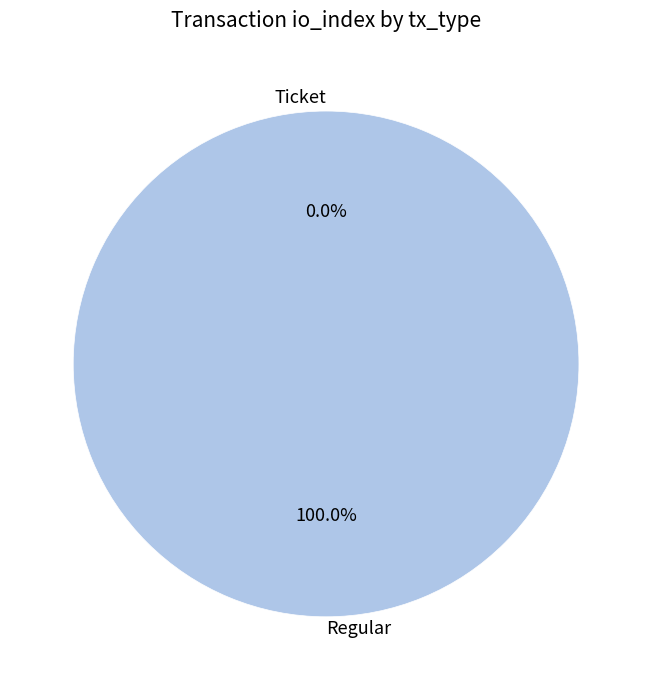

Rank the categories by value from lowest to highest.

Ticket, Regular